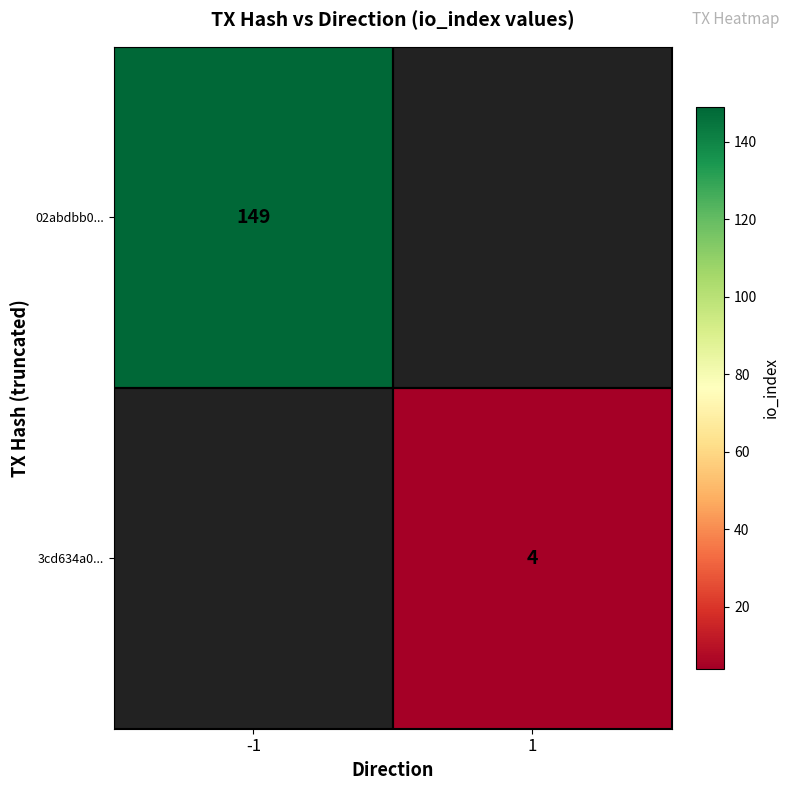

True or false: 3cd634a0... has a value of 6 at 1.

False